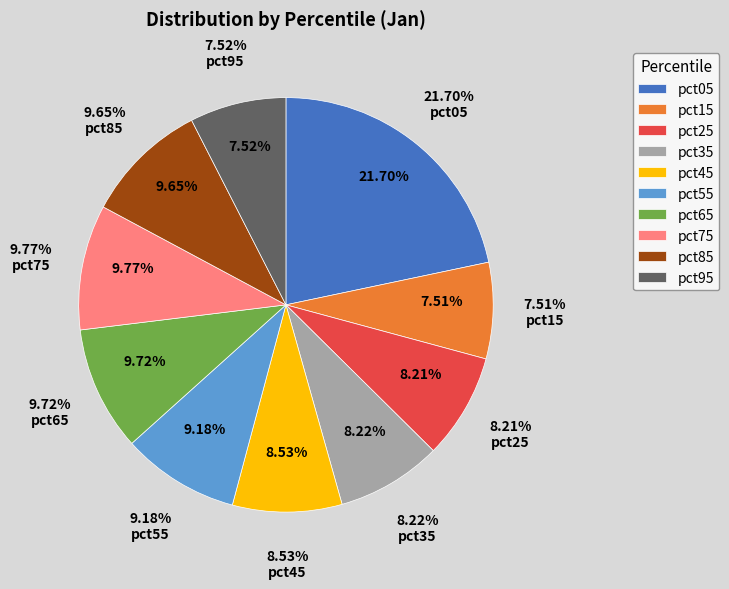

Which slice is the largest?

pct05